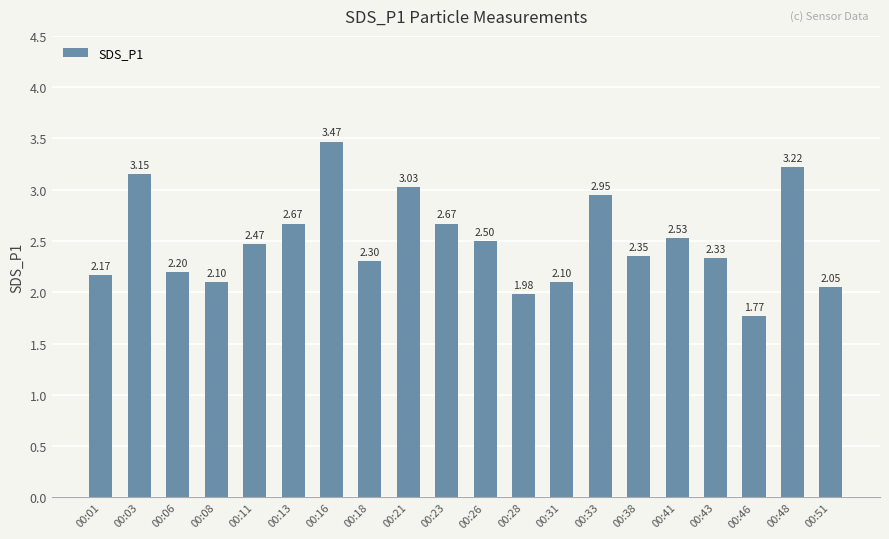

What is the sum of all values?

50.0